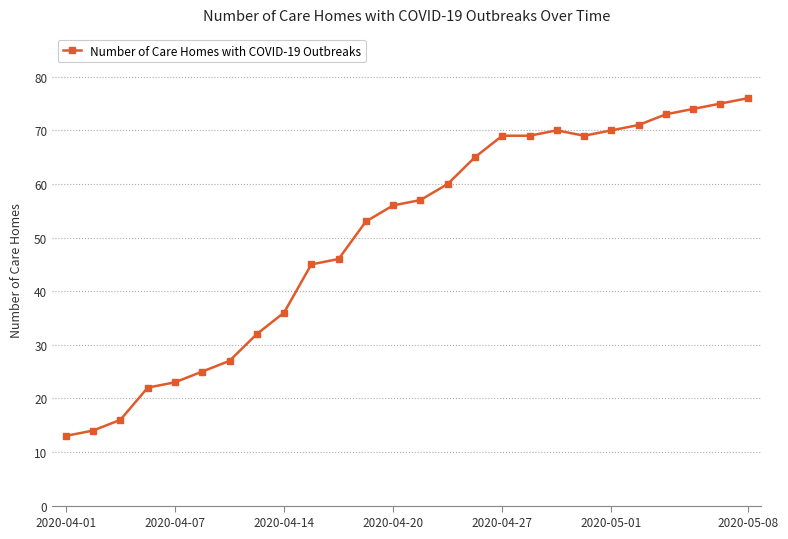

What is the sum of all values?

1306